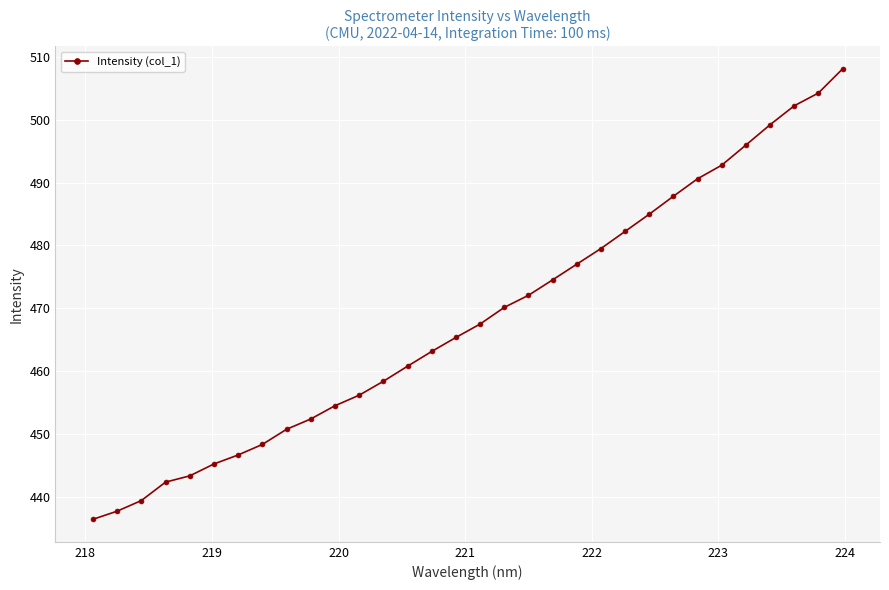

What is the minimum value shown in the chart?

436.4